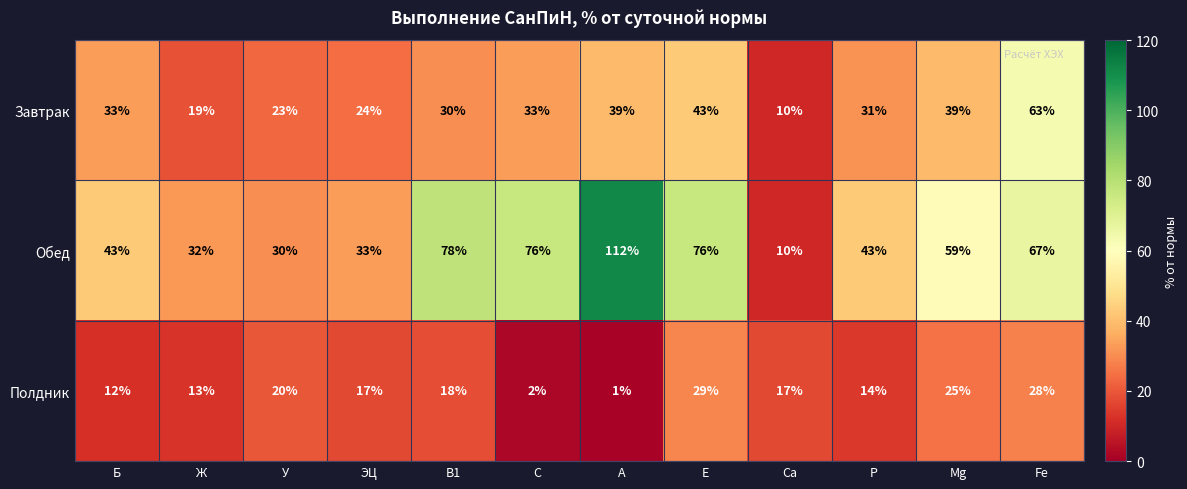

The value of Обед at Ca is 17. True or false?

False